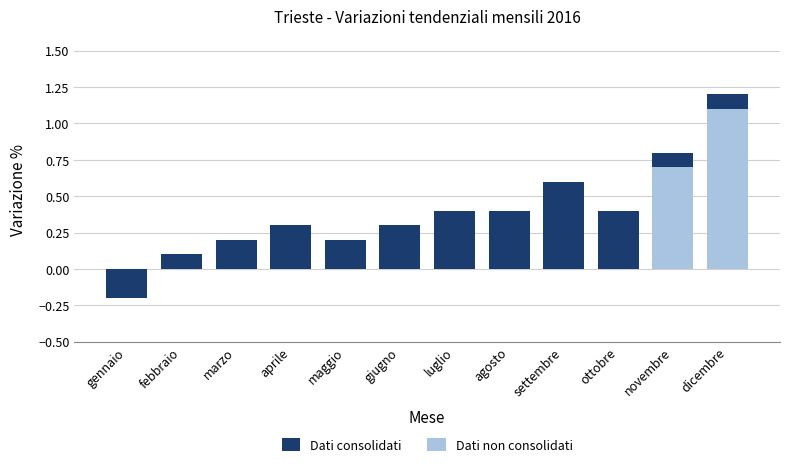

What is the value of the Dati consolidati bar at the 10th from the left?

0.4